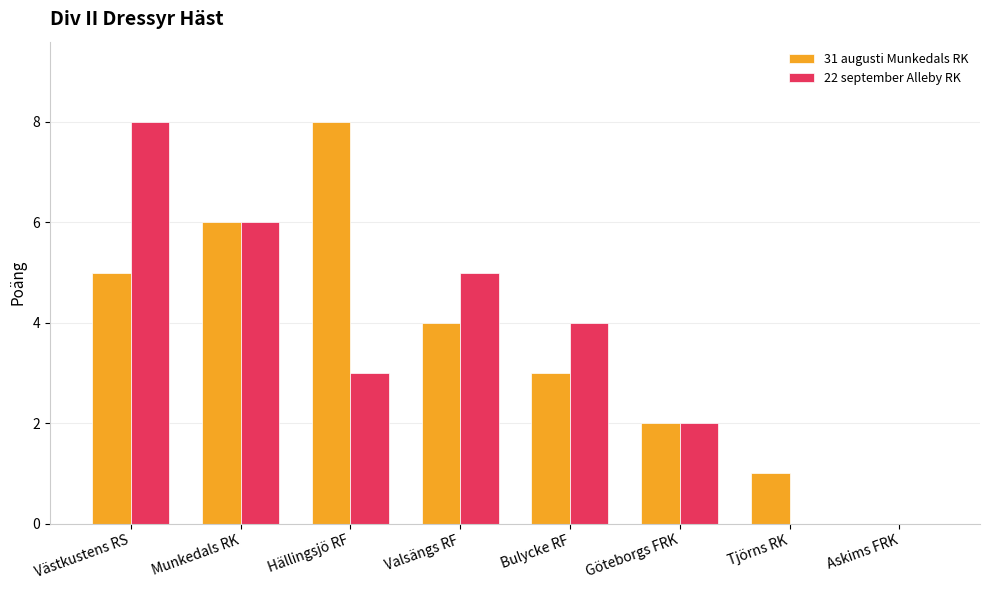

What is the maximum value shown in the chart?

8